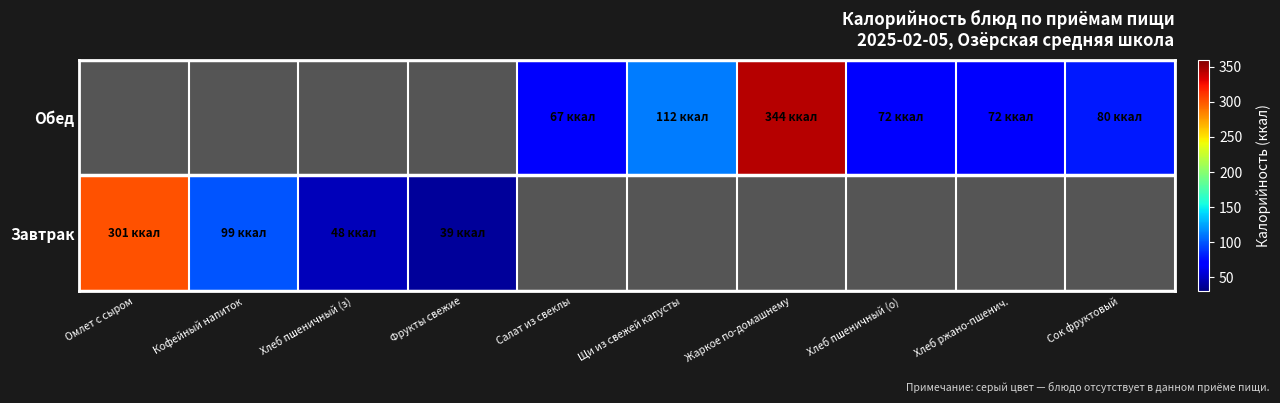

Which has a higher value, Хлеб пшеничный (з) or Омлет с сыром?

Омлет с сыром